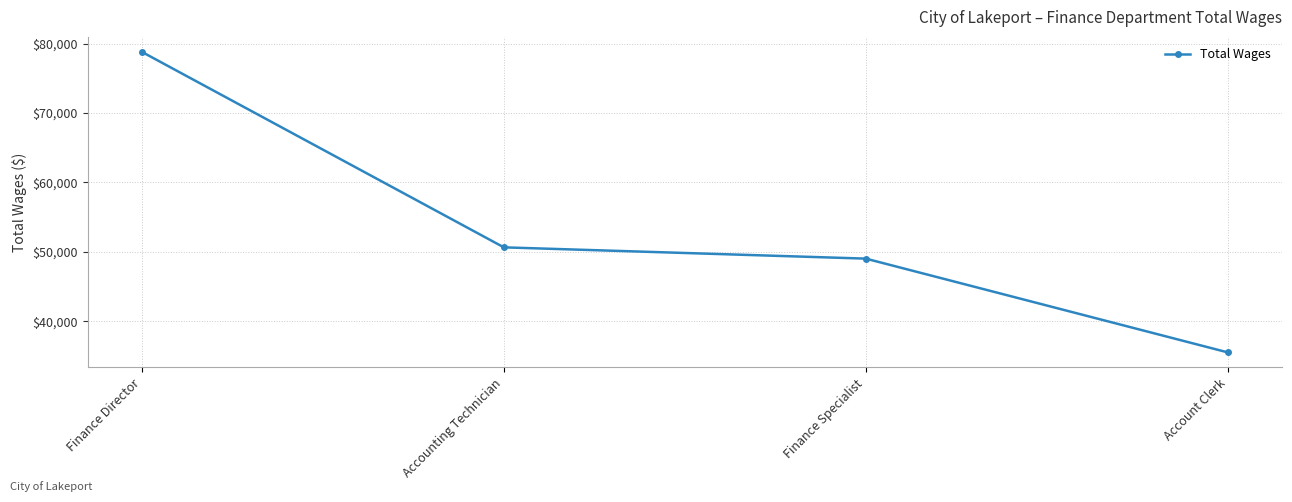

Reading left to right, what are all the values shown in this chart?

Finance Director=78792	Accounting Technician=50649	Finance Specialist=49025	Account Clerk=35525